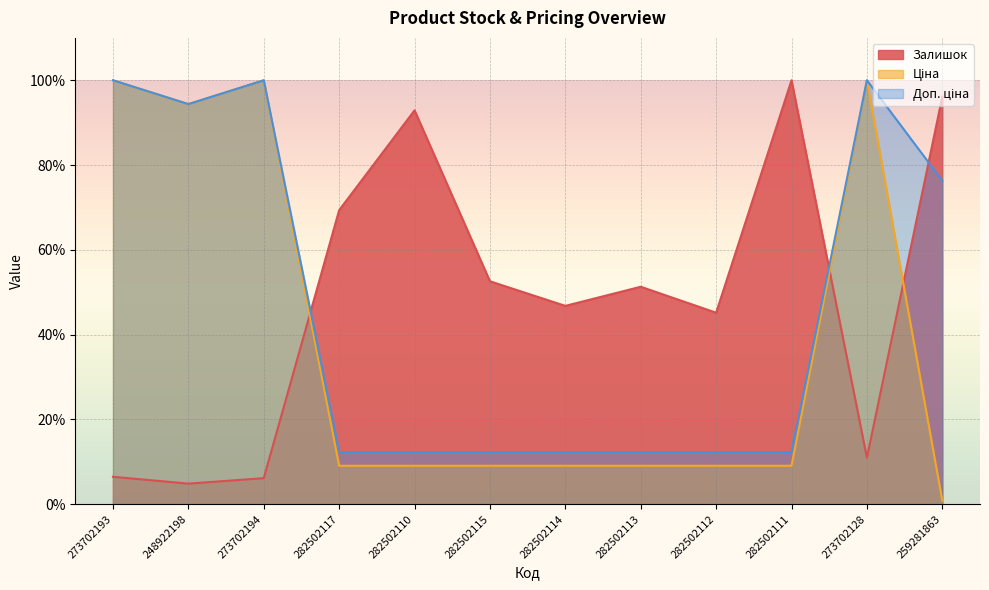

What is the sum of all Залишок values?

582.6